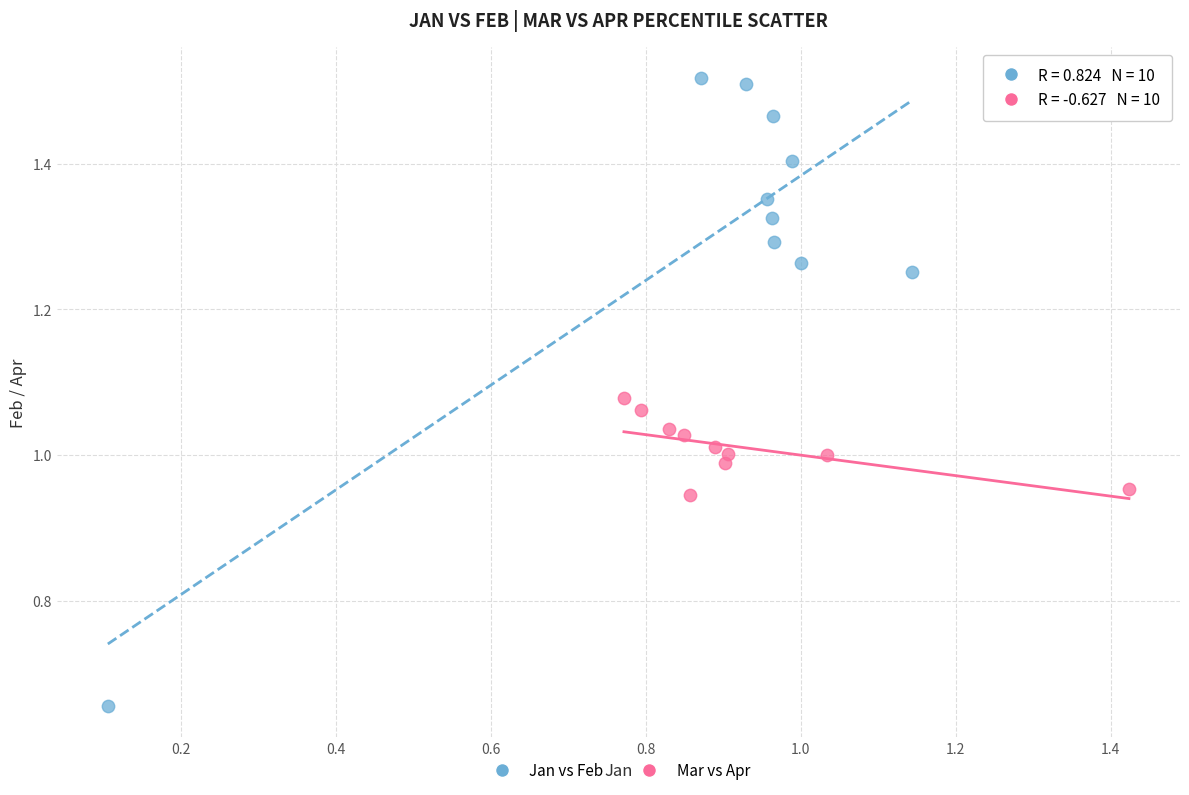

Which series has the largest Y range (max minus min)?

Jan vs Feb